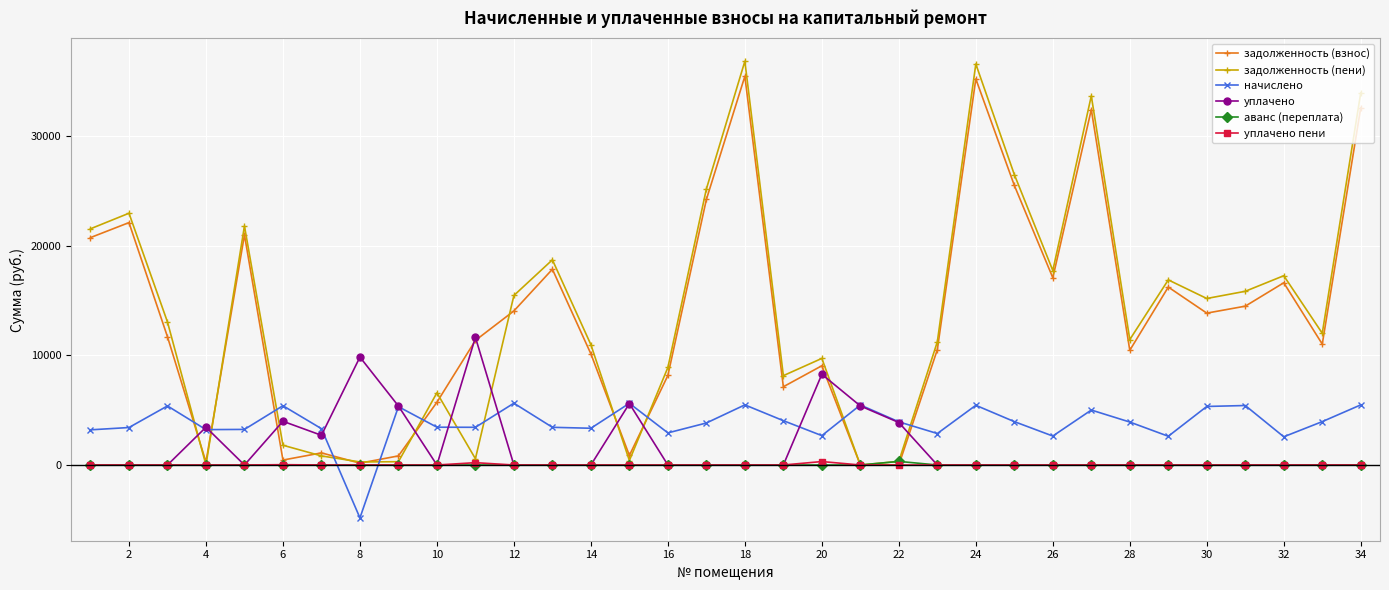

True or false: начислено has more than 0 interior local peaks.

True